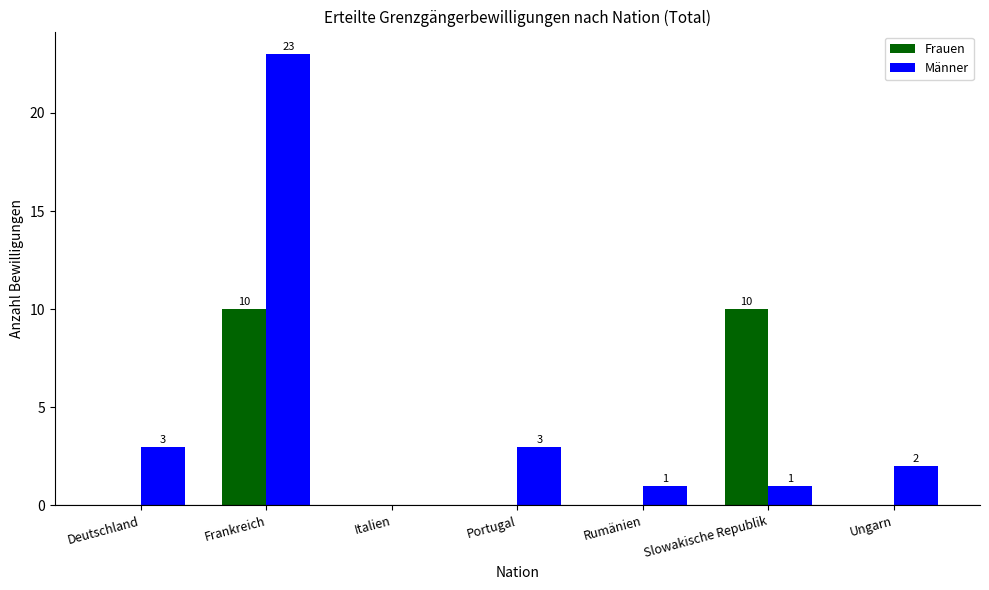

What is the maximum value for Männer?

23